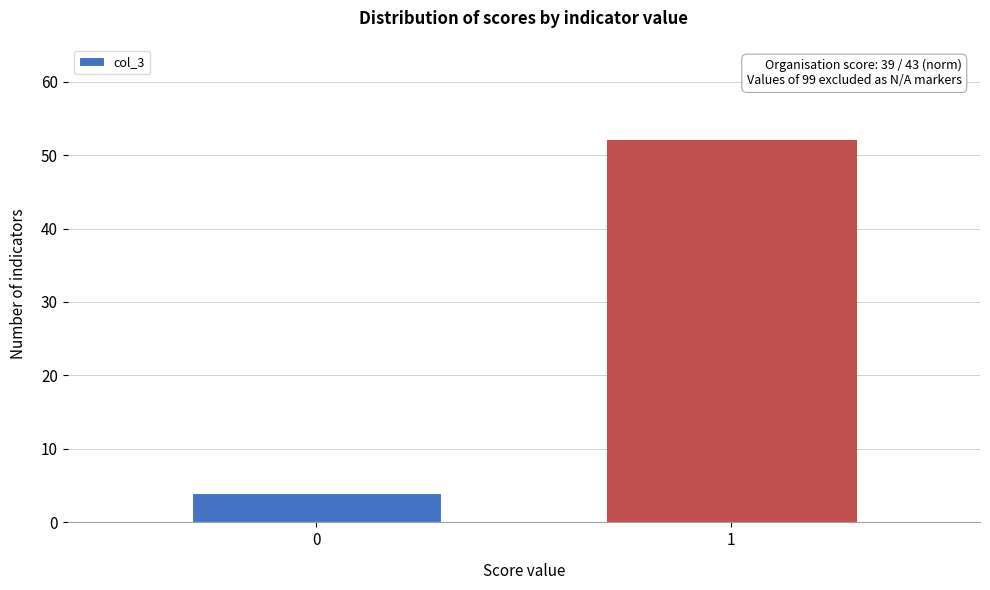

Reading left to right, transcribe all the data shown in this chart.

0=4	1=52